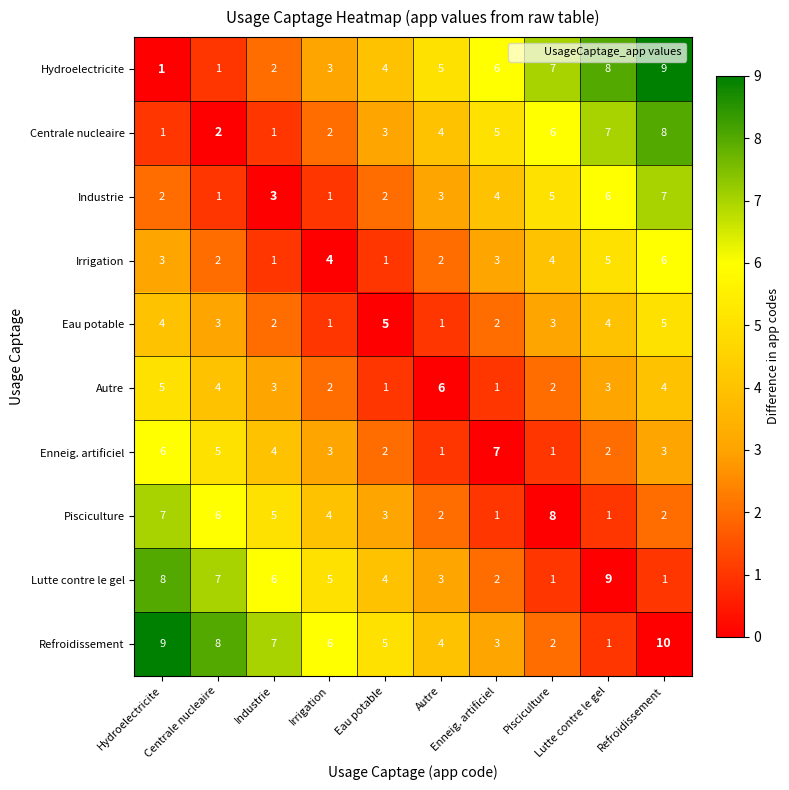

What is the greatest value displayed?

10